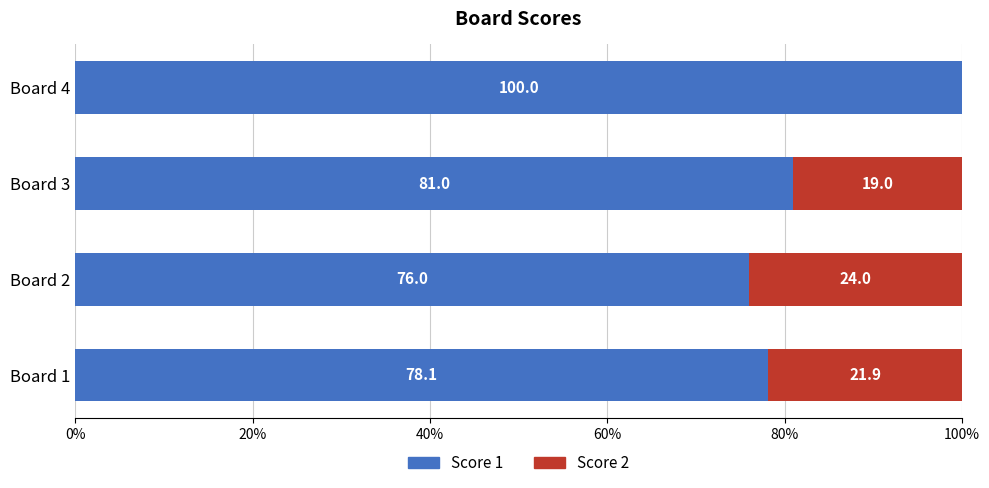

At which label is Score 1 closest to 88?

Board 3